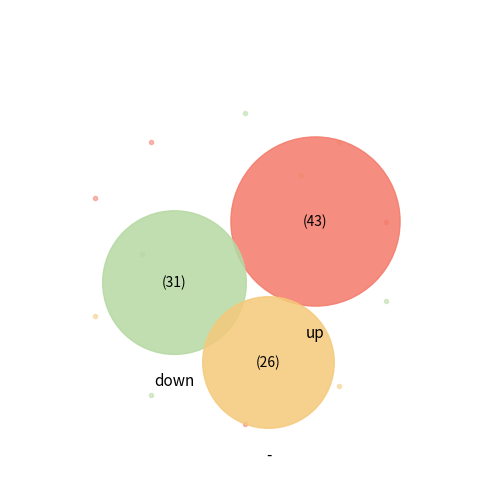

Which category has the smallest portion of the pie?

-